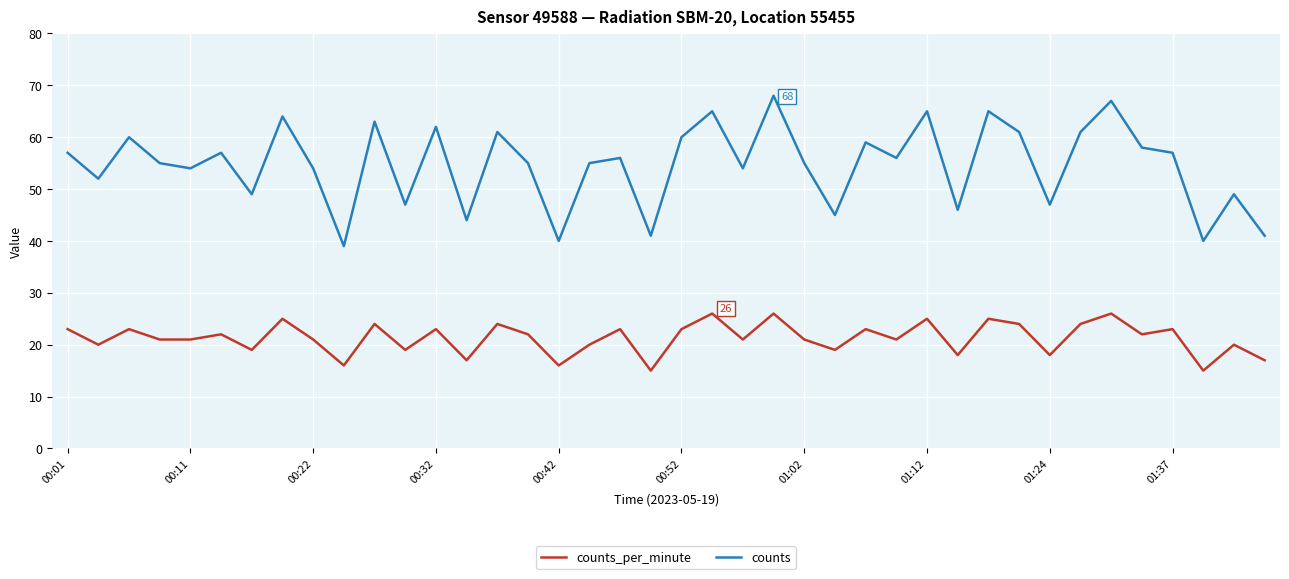

Which series has the largest range (max minus min)?

counts